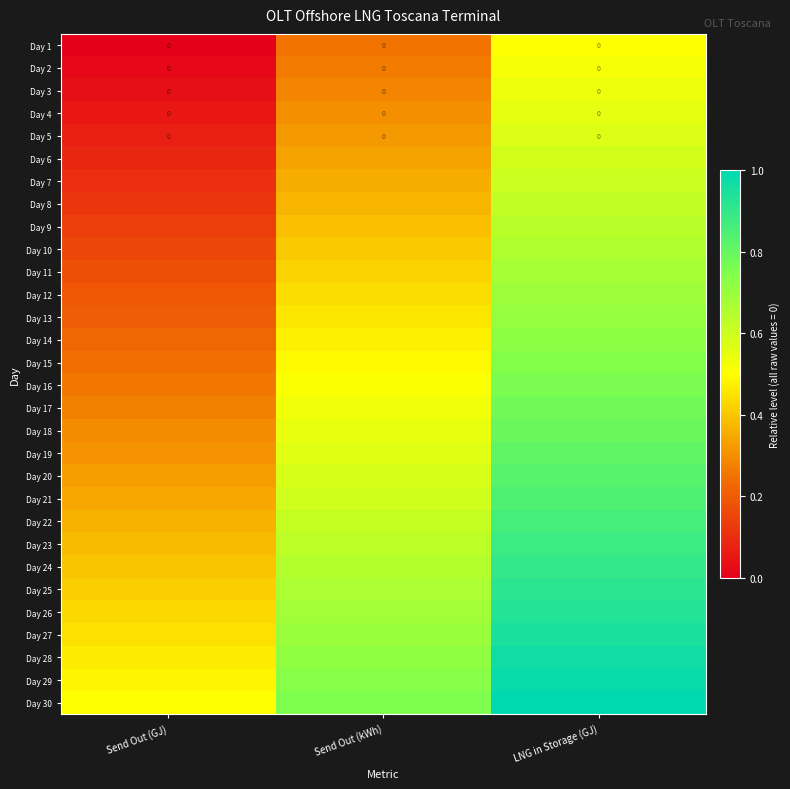

Count the number of data series in this chart.

30